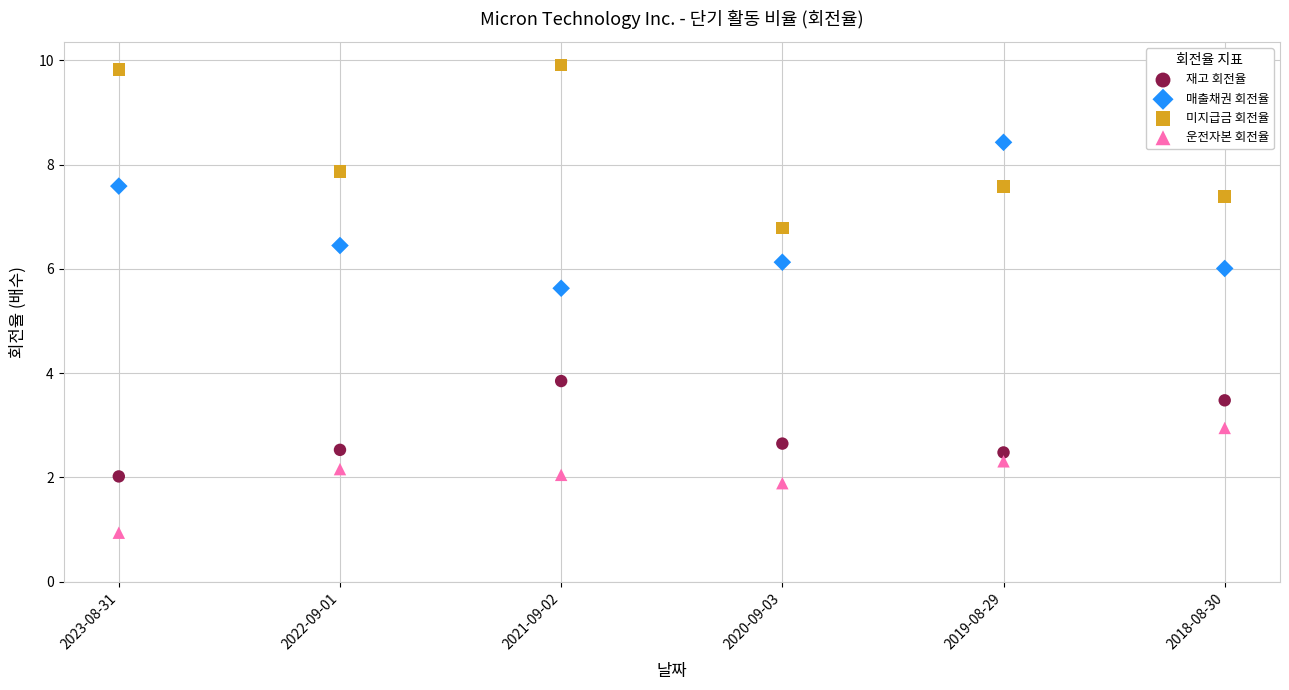

In the 미지급금 회전율 series, what Y value is closest to 8?

7.9